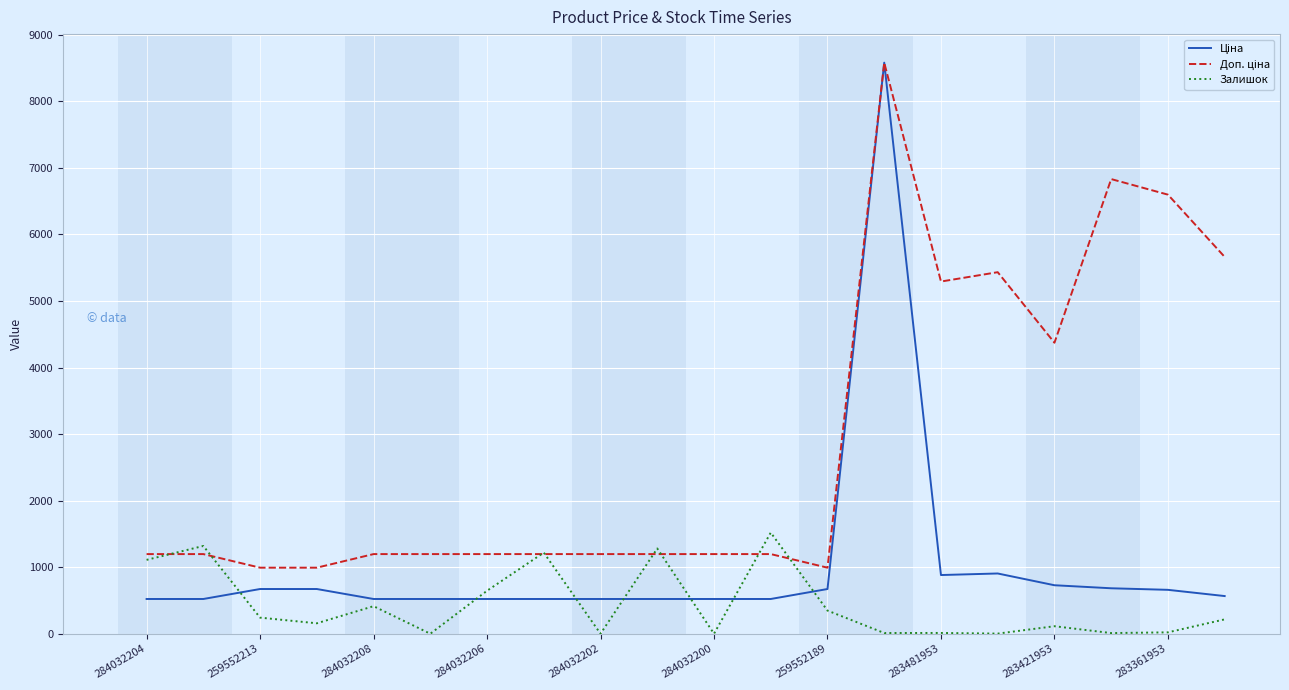

What is the greatest value displayed?

8581.1